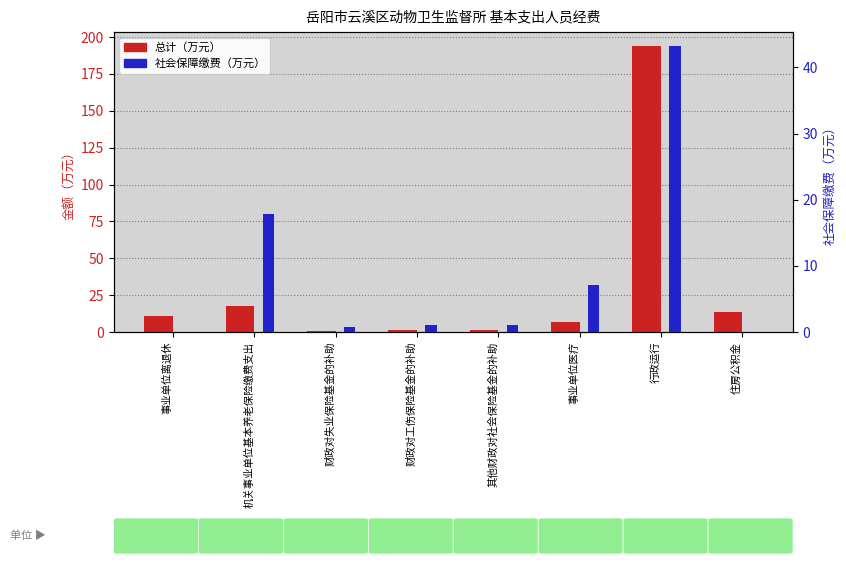

Rank the series by their maximum value, from highest to lowest.

总计（万元）, 社会保障缴费（万元）